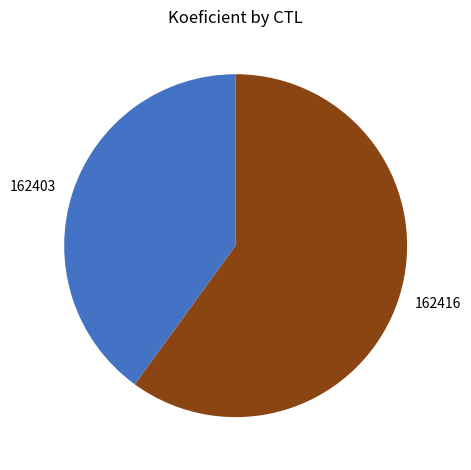

Do 162403 and 162416 together represent more than half of the pie?

Yes